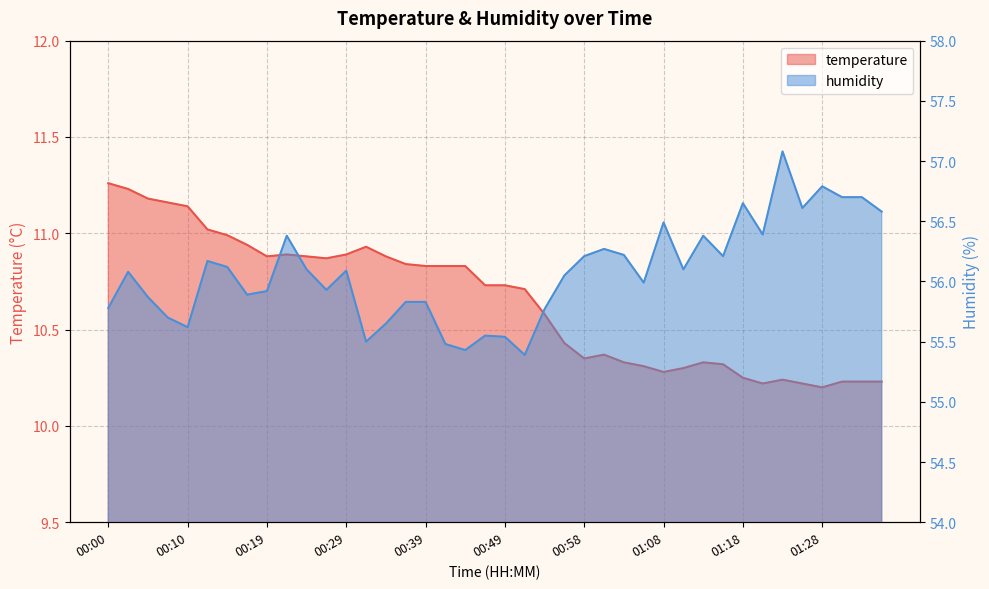

Which series has the largest total across all categories?

humidity